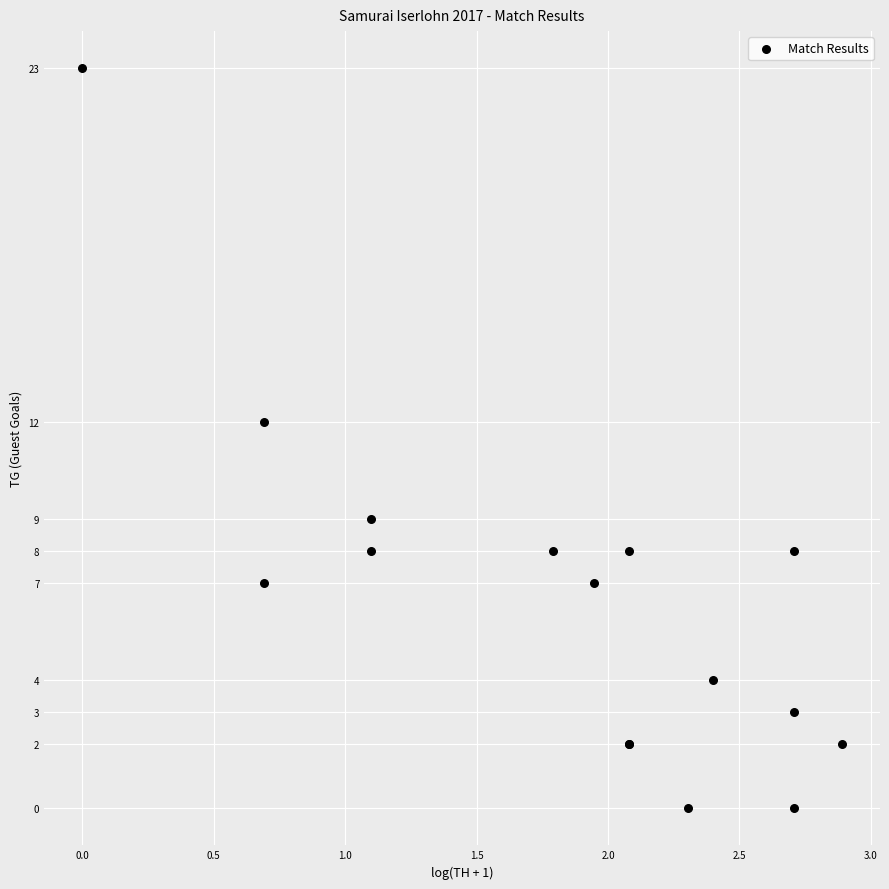

What Y value in the scatter plot is closest to 11?

12